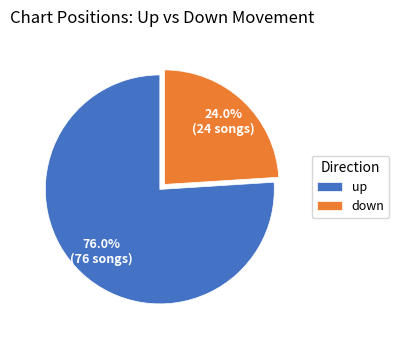

Which category accounts for the majority?

up